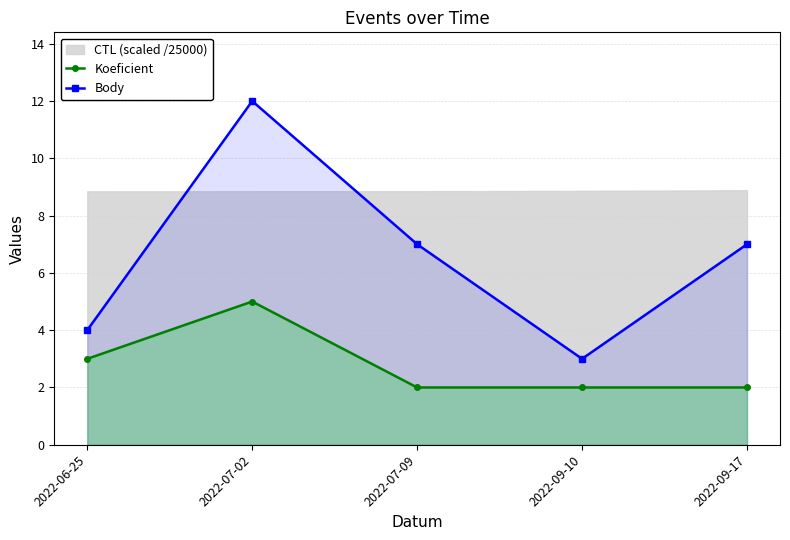

Between 2022-06-25 and 2022-07-02, which is larger?

2022-07-02